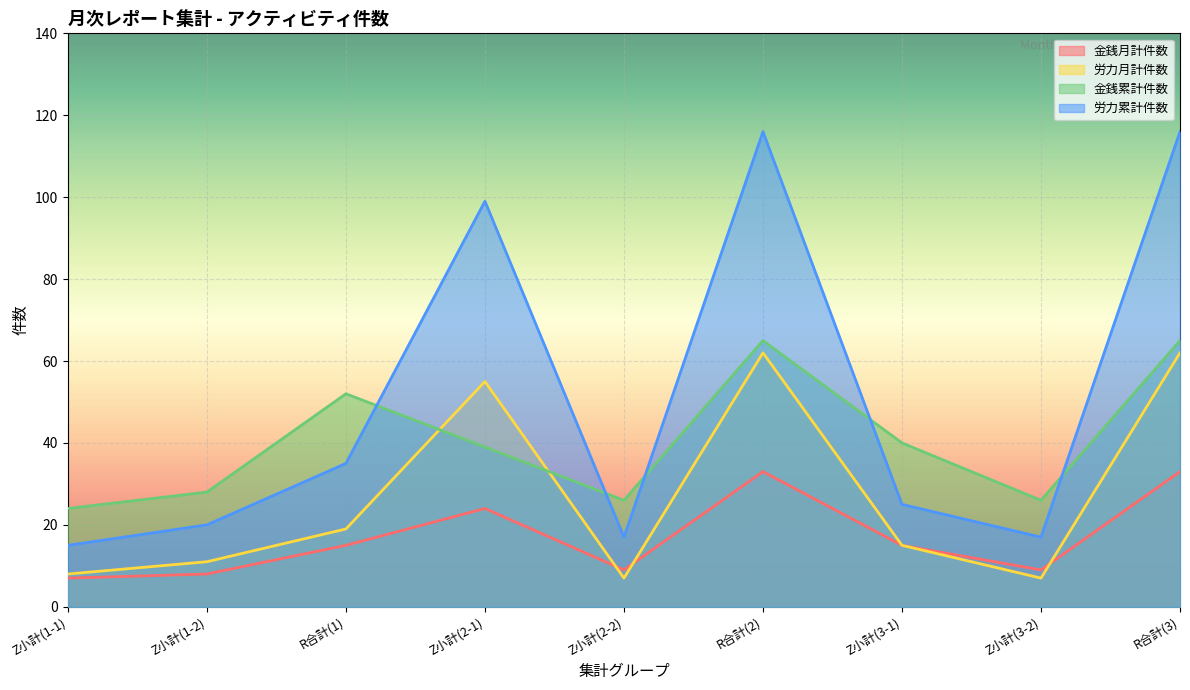

Is it true that 金銭累計件数 equals 39 at Z小計(2-1)?

True